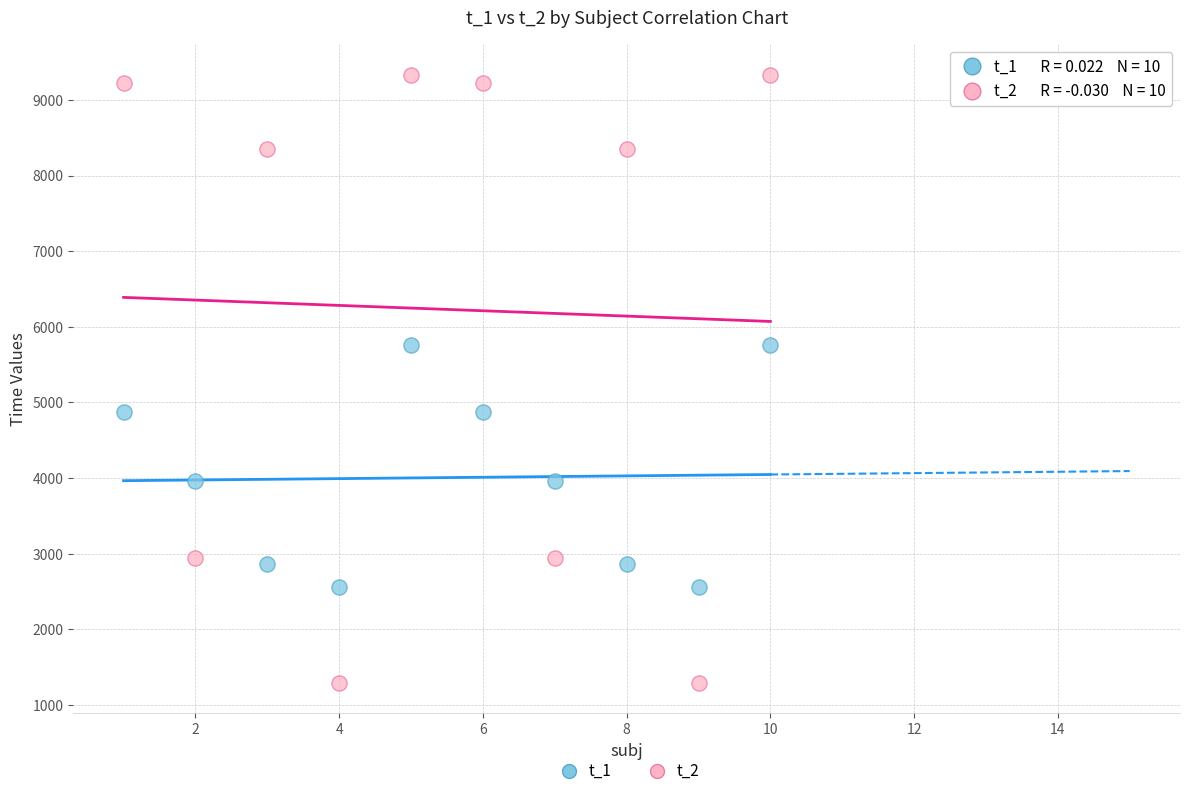

What are all the series names shown in the legend?

t_1, t_2